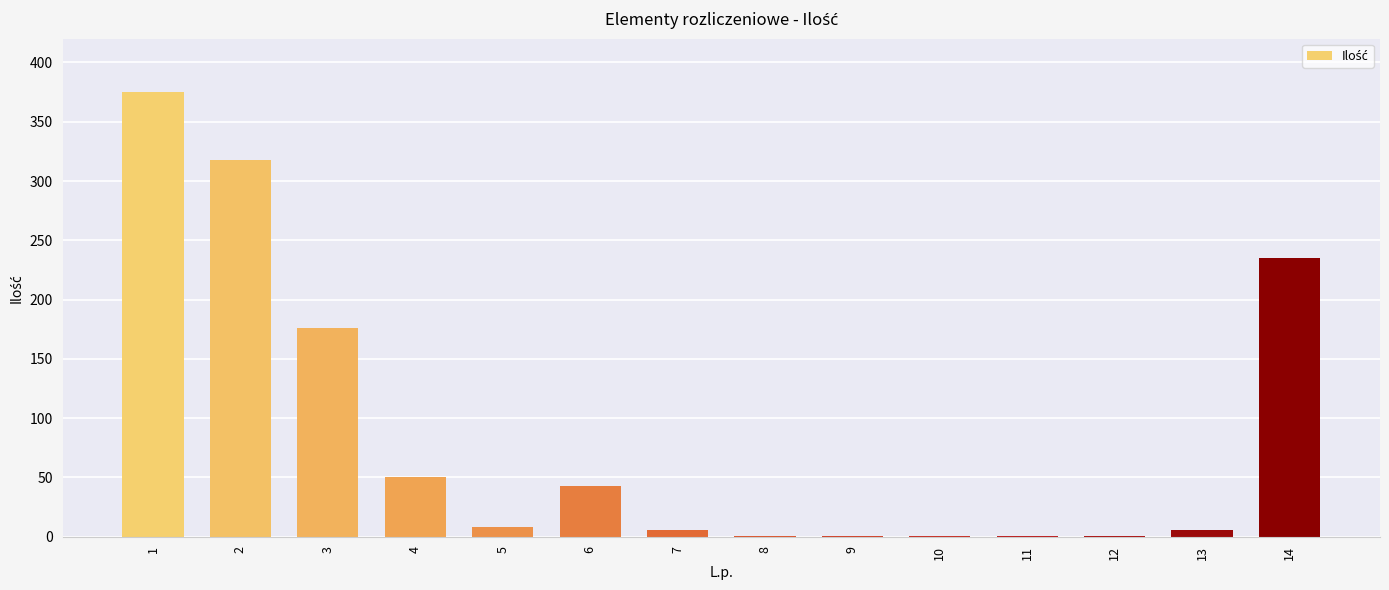

The value at 1 is 154.5. True or false?

False